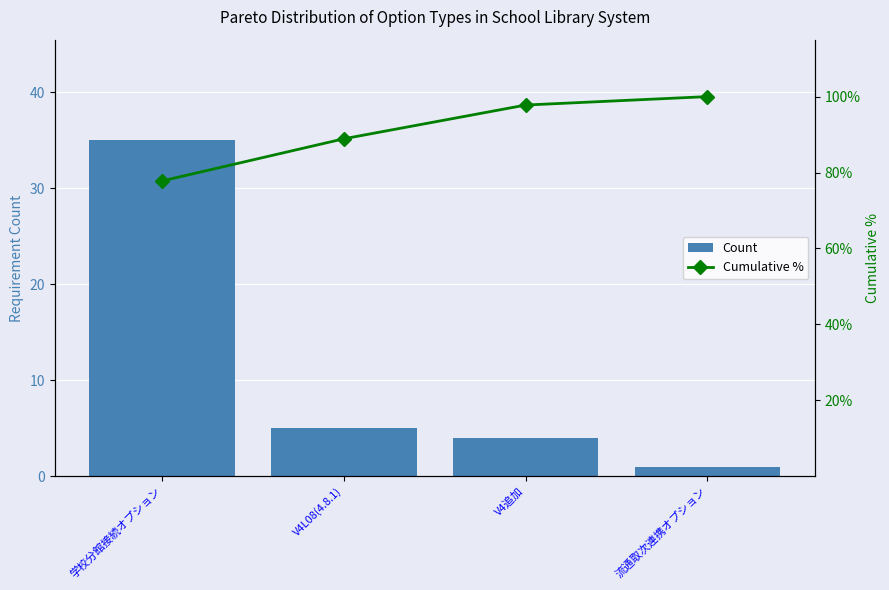

What is the difference between the highest and lowest values at 流通取次連携オプション?

99.0